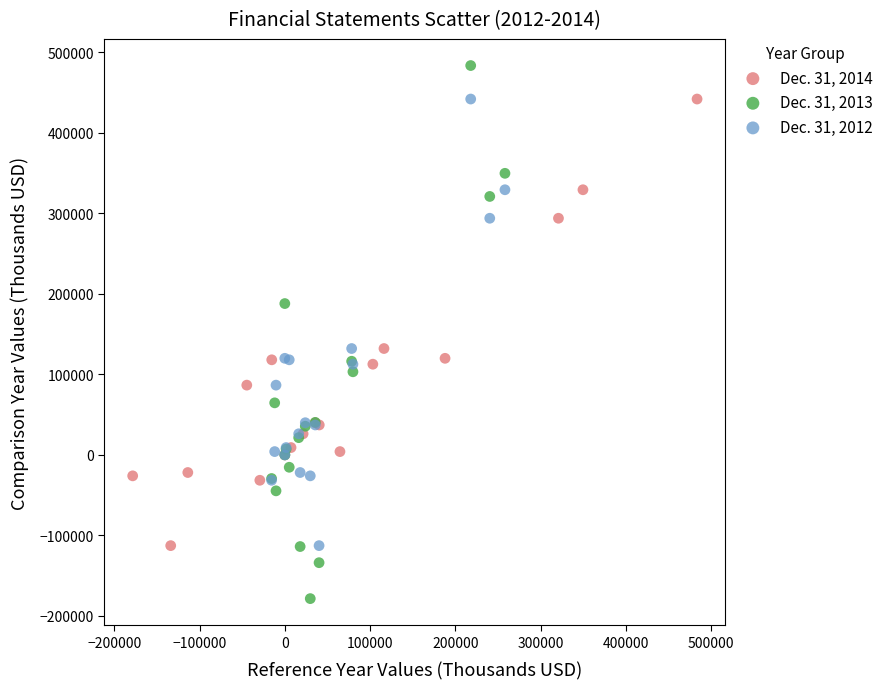

Which series contains the highest Y value?

Dec. 31, 2013